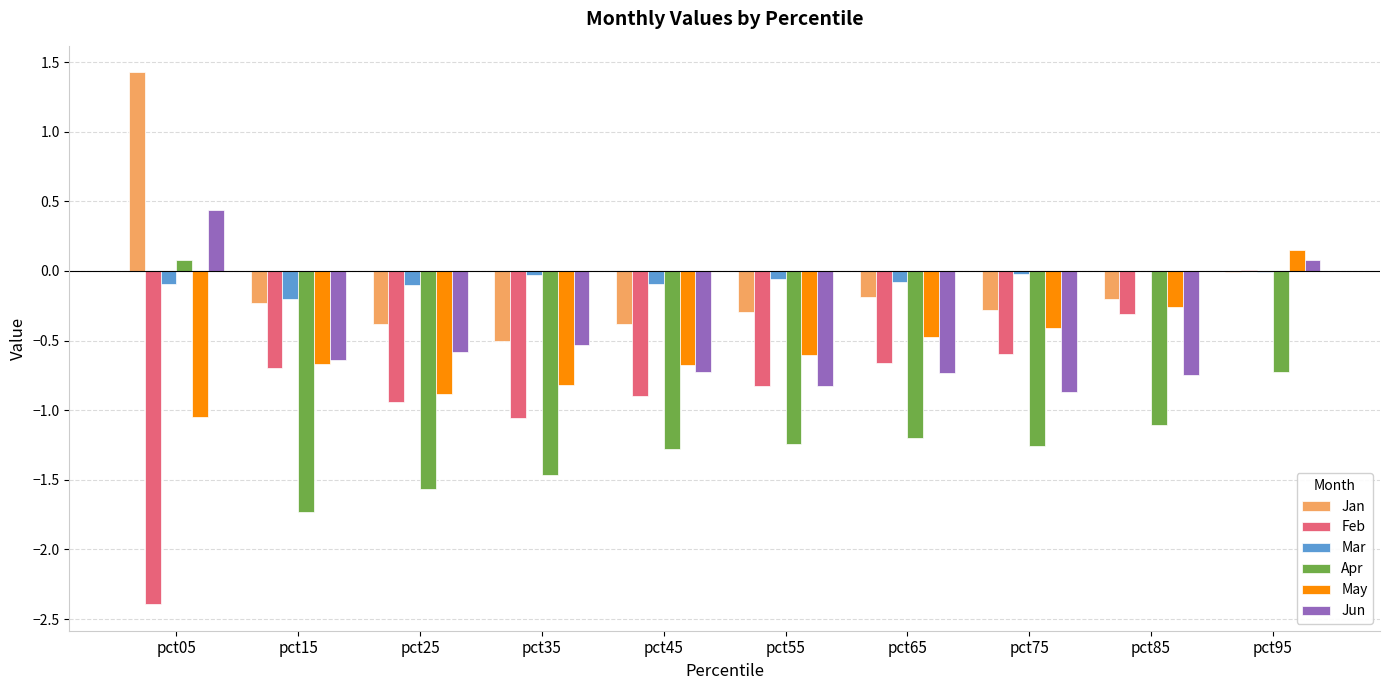

Which series changed the most between pct85 and pct95?

Jun